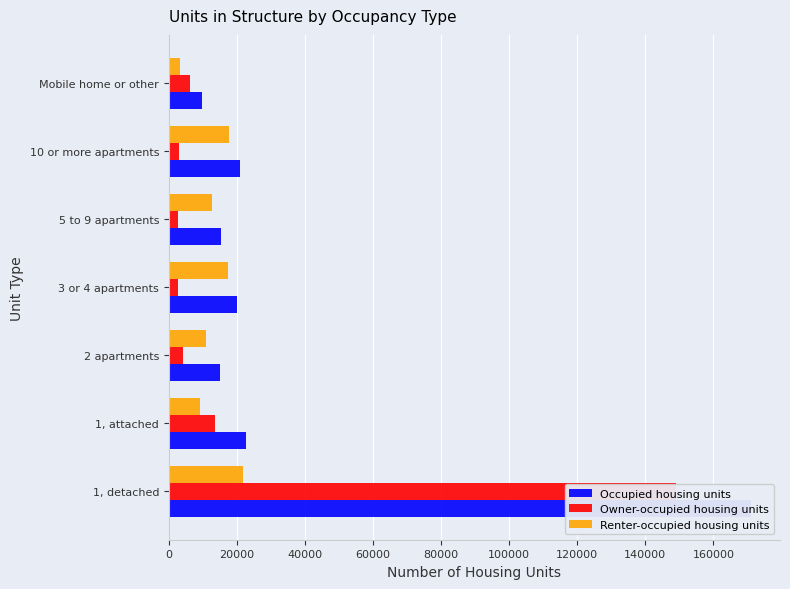

How many categories are shown in the chart?

7